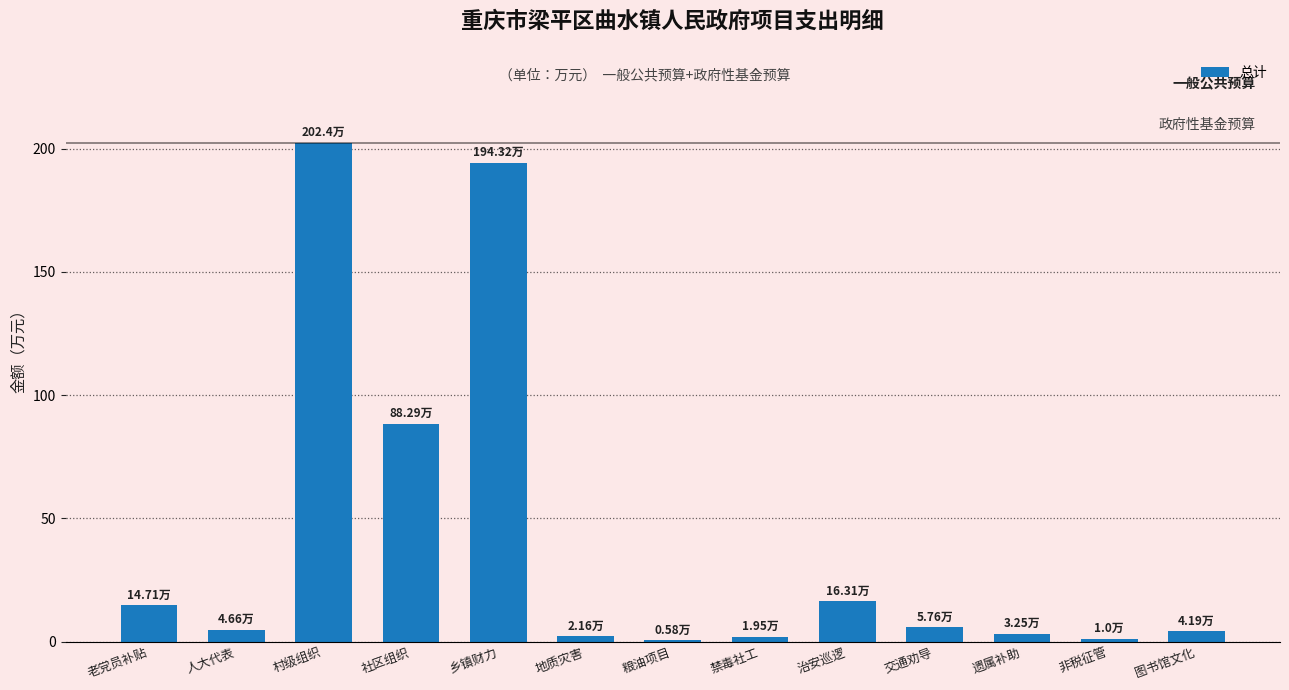

At which category does the chart reach its peak across all series?

村级组织